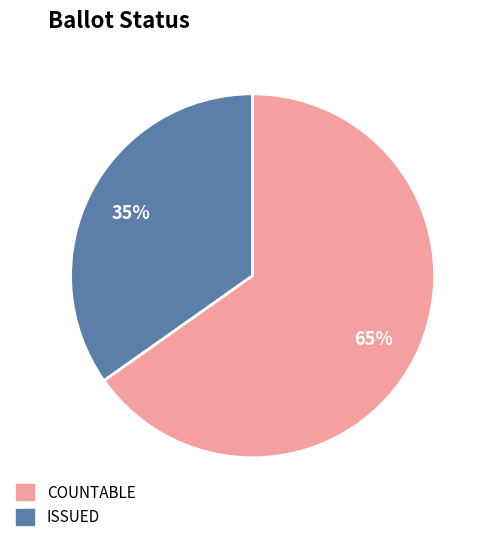

Is there any slice that represents more than half of the pie?

Yes